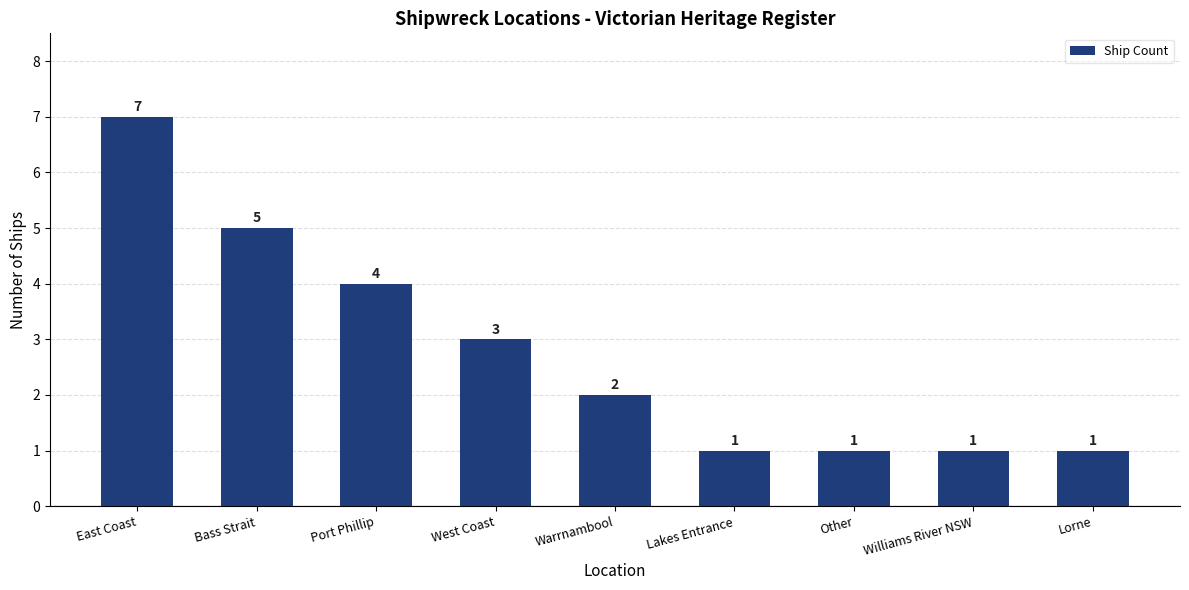

What is the change in value from Port Phillip to Lorne?

-3